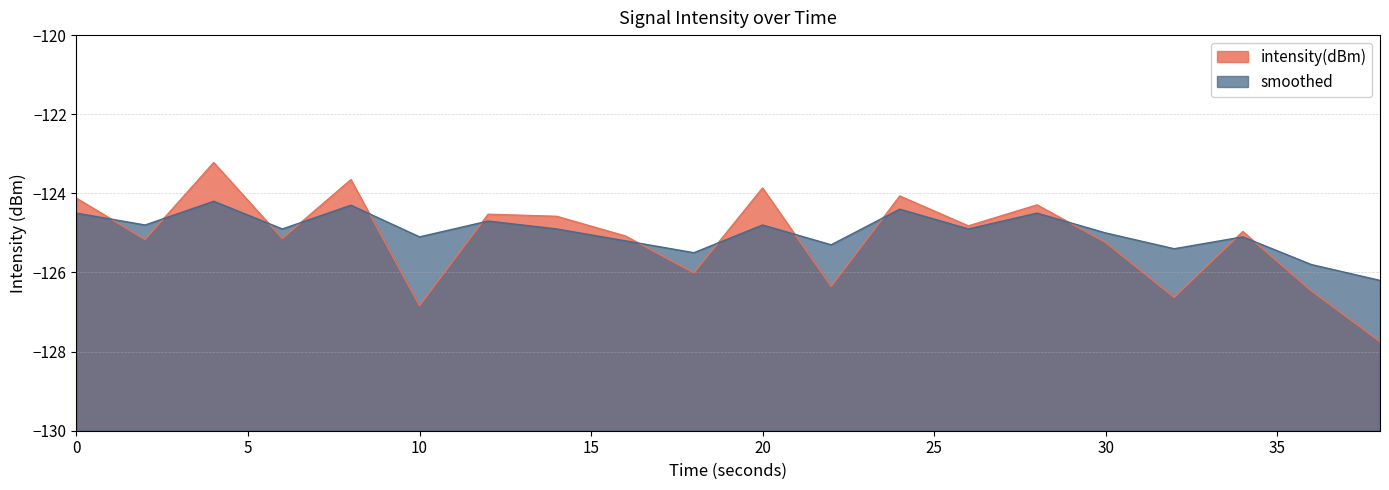

Rank the series at 20 from highest to lowest value.

intensity(dBm), smoothed